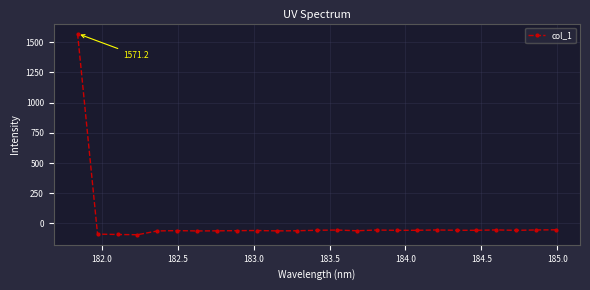

What is the maximum value shown in the chart?

1571.2